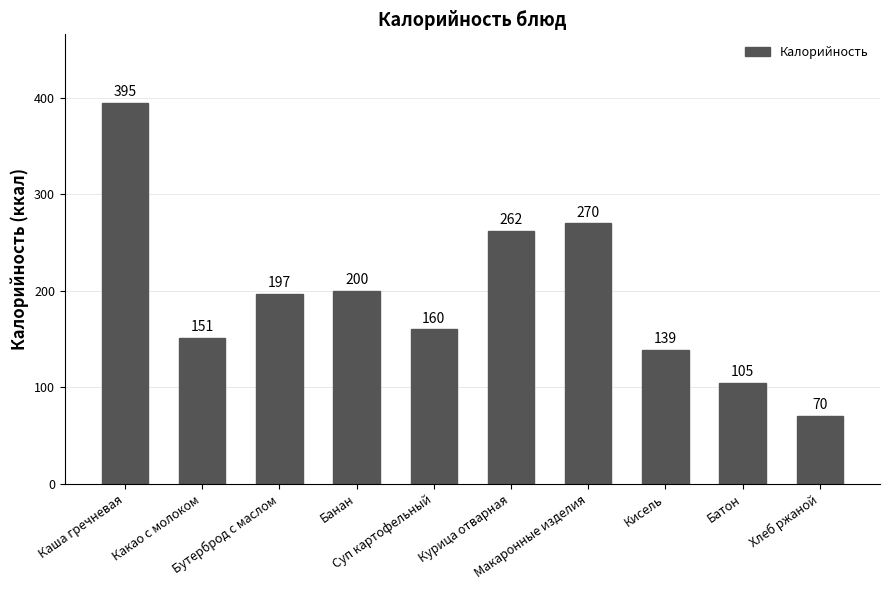

Count the number of categories in the chart.

10